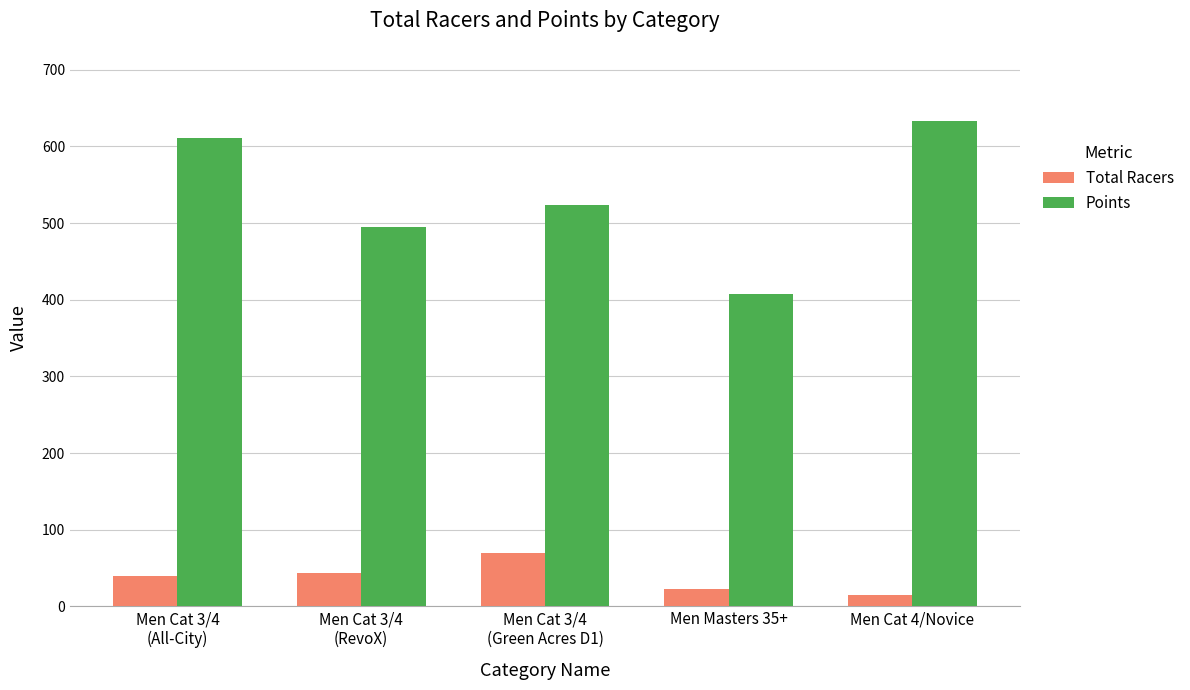

Which series has the largest range (max minus min)?

Points